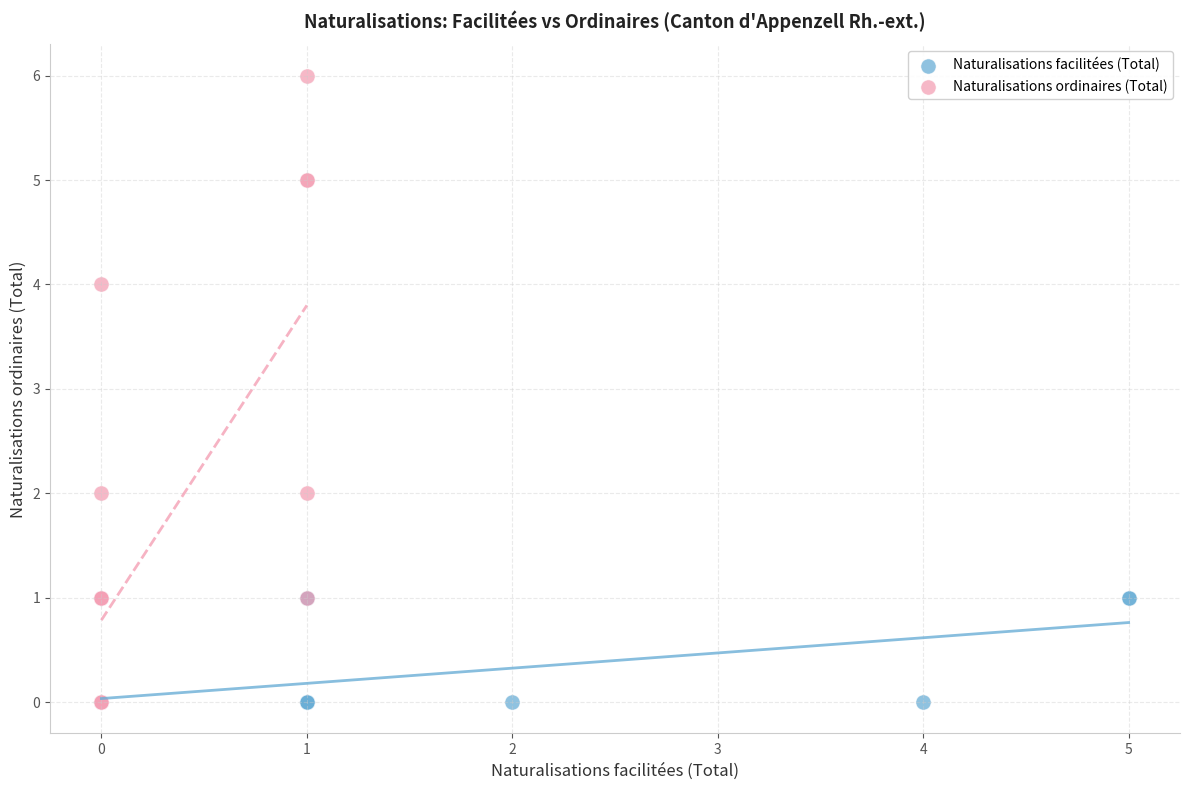

What are all the series names shown in the legend?

Naturalisations facilitées (Total), Naturalisations ordinaires (Total)